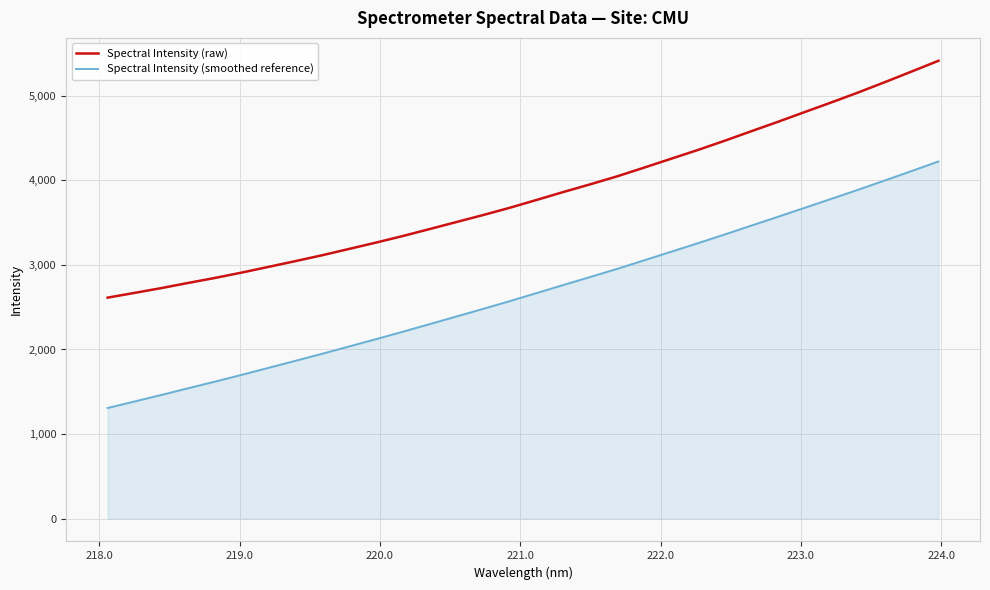

What is the minimum value for Spectral Intensity (smoothed reference)?

1307.8